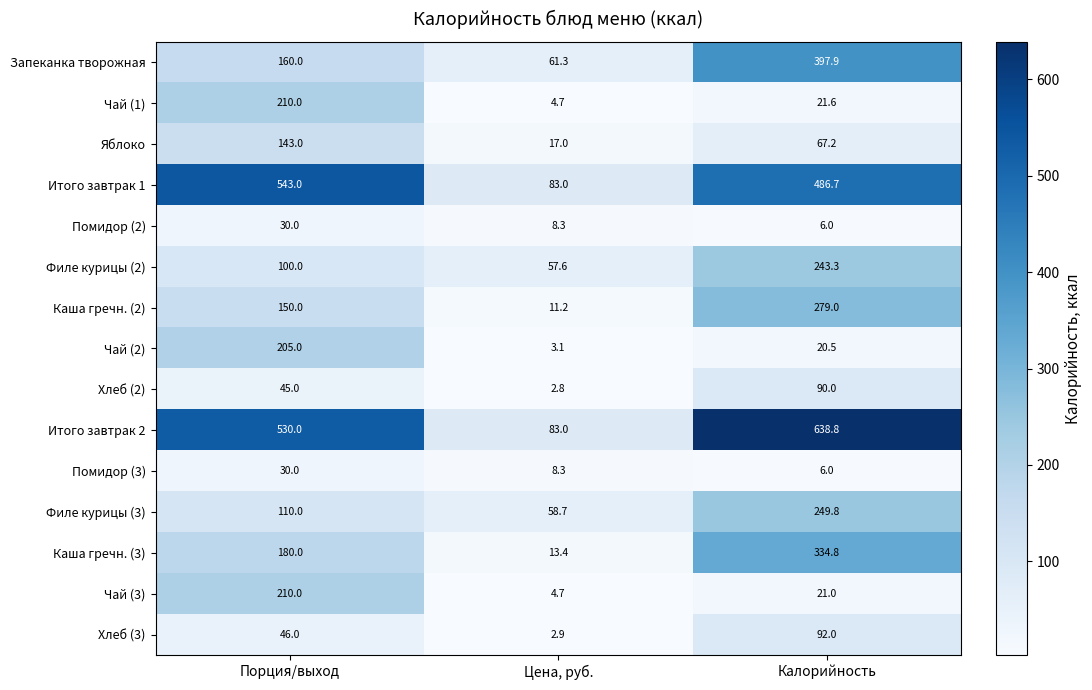

The value of Итого завтрак 2 at Цена, руб. is 41.9. True or false?

False